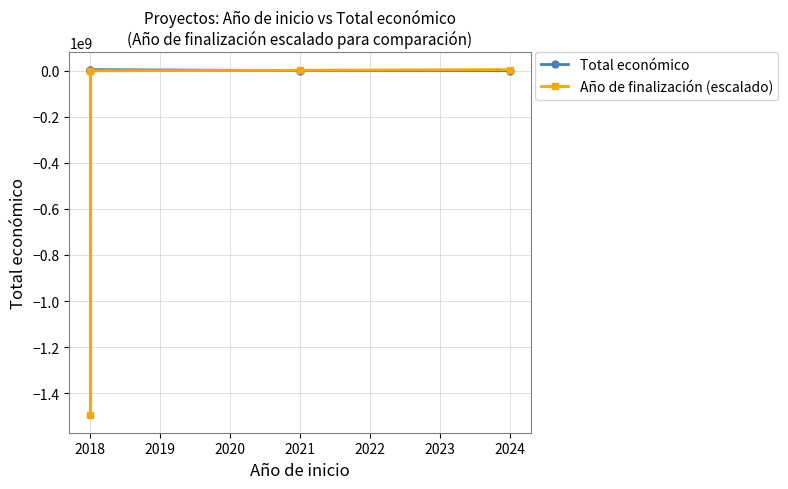

Rank the series at 2018 from highest to lowest value.

Total económico, Año de finalización (escalado)